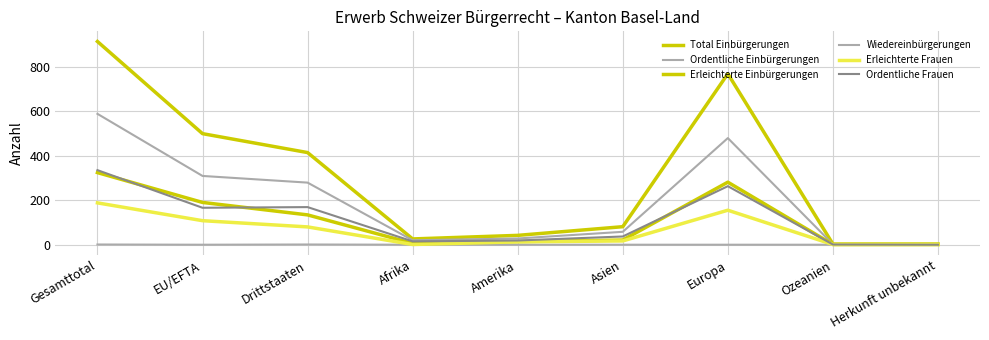

Is this an area chart (filled region under the line)?

No